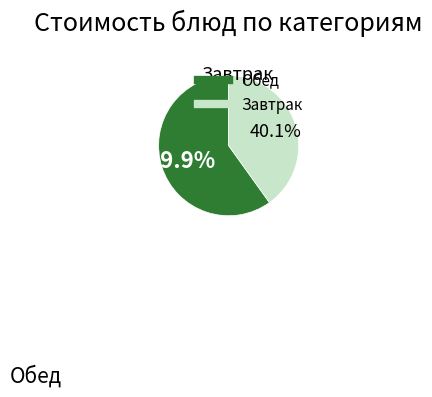

Does any single category account for the majority?

Yes